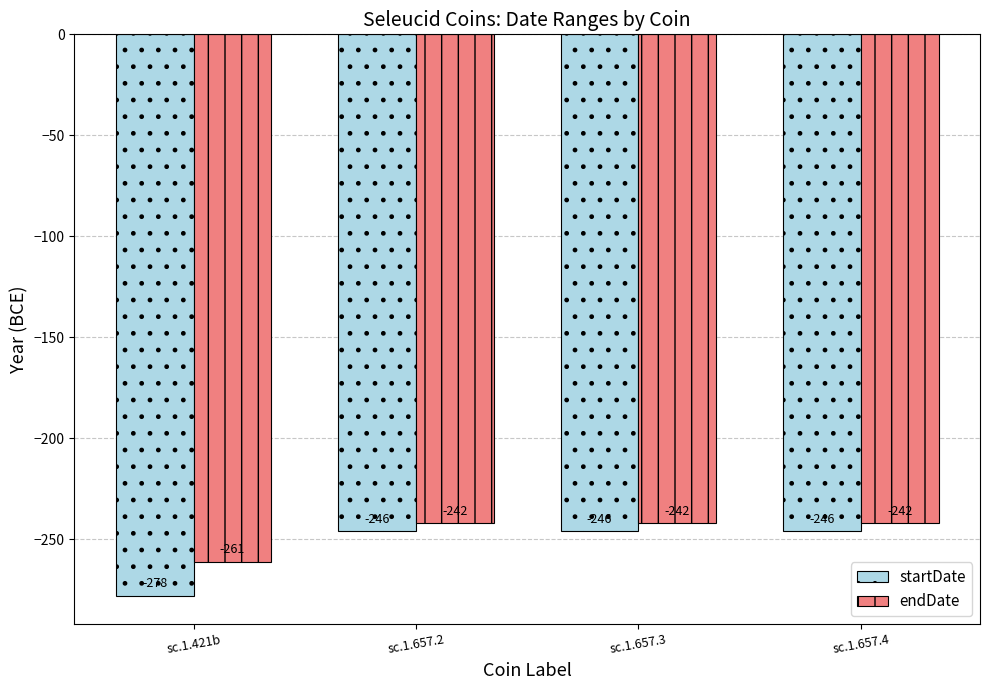

What is the label of the 4th bar from the left?

sc.1.657.4